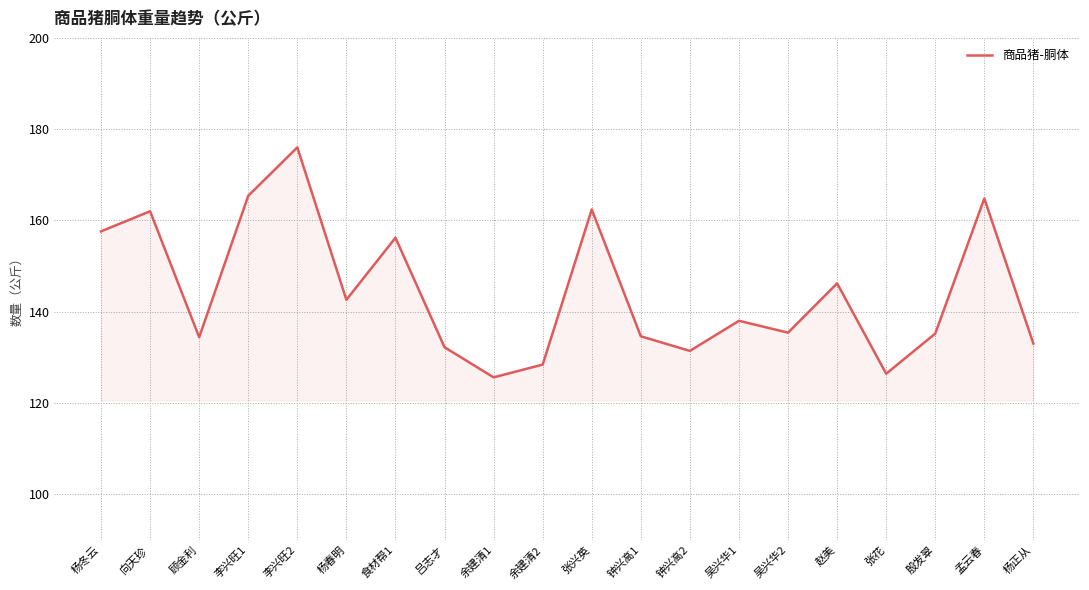

How many series are shown in this chart?

1